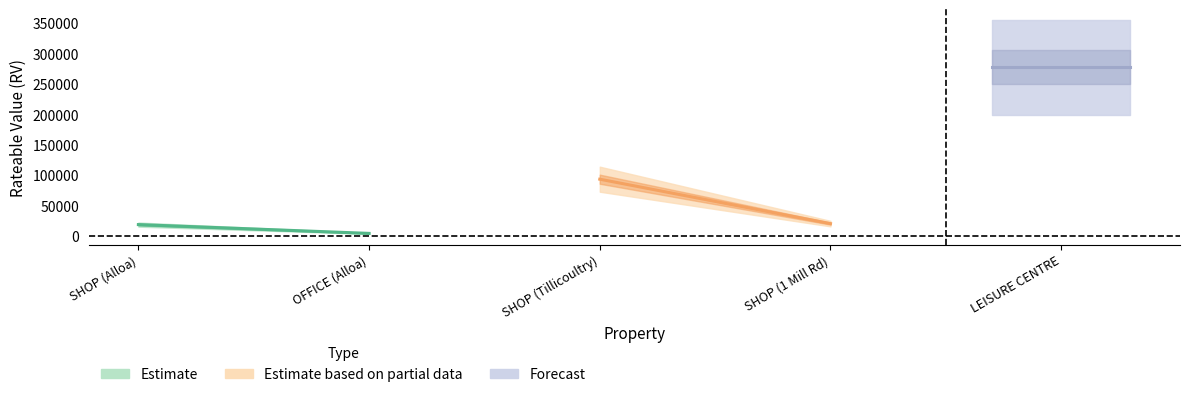

At which label does the data first exceed 20500?

2